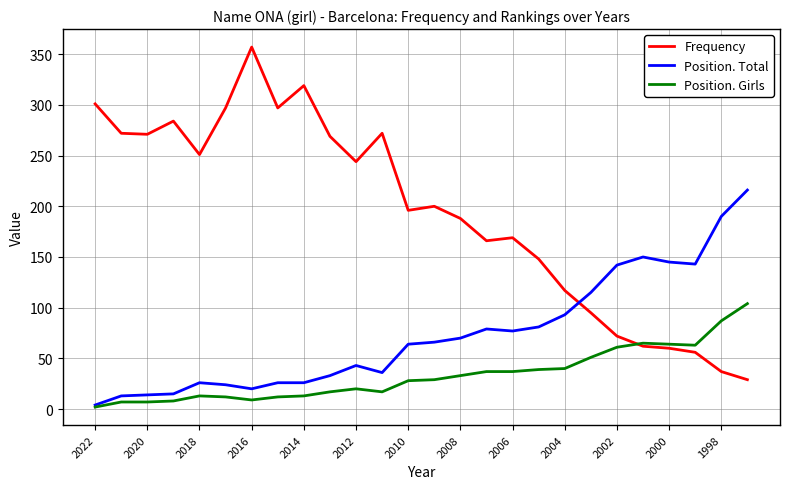

How many series are shown in this chart?

3